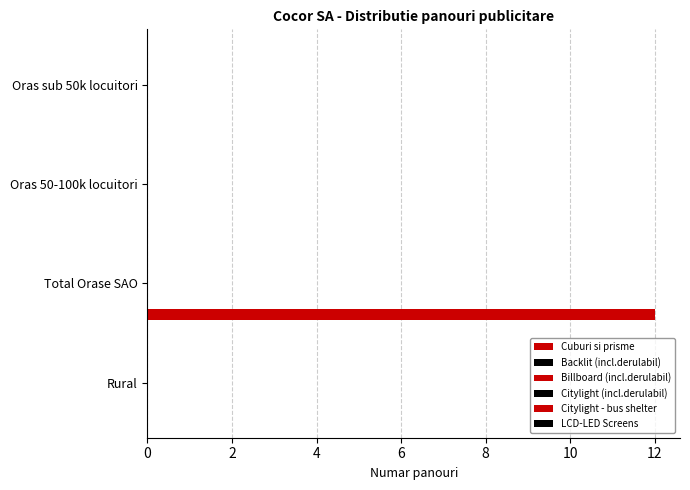

How many categories are shown in the chart?

4